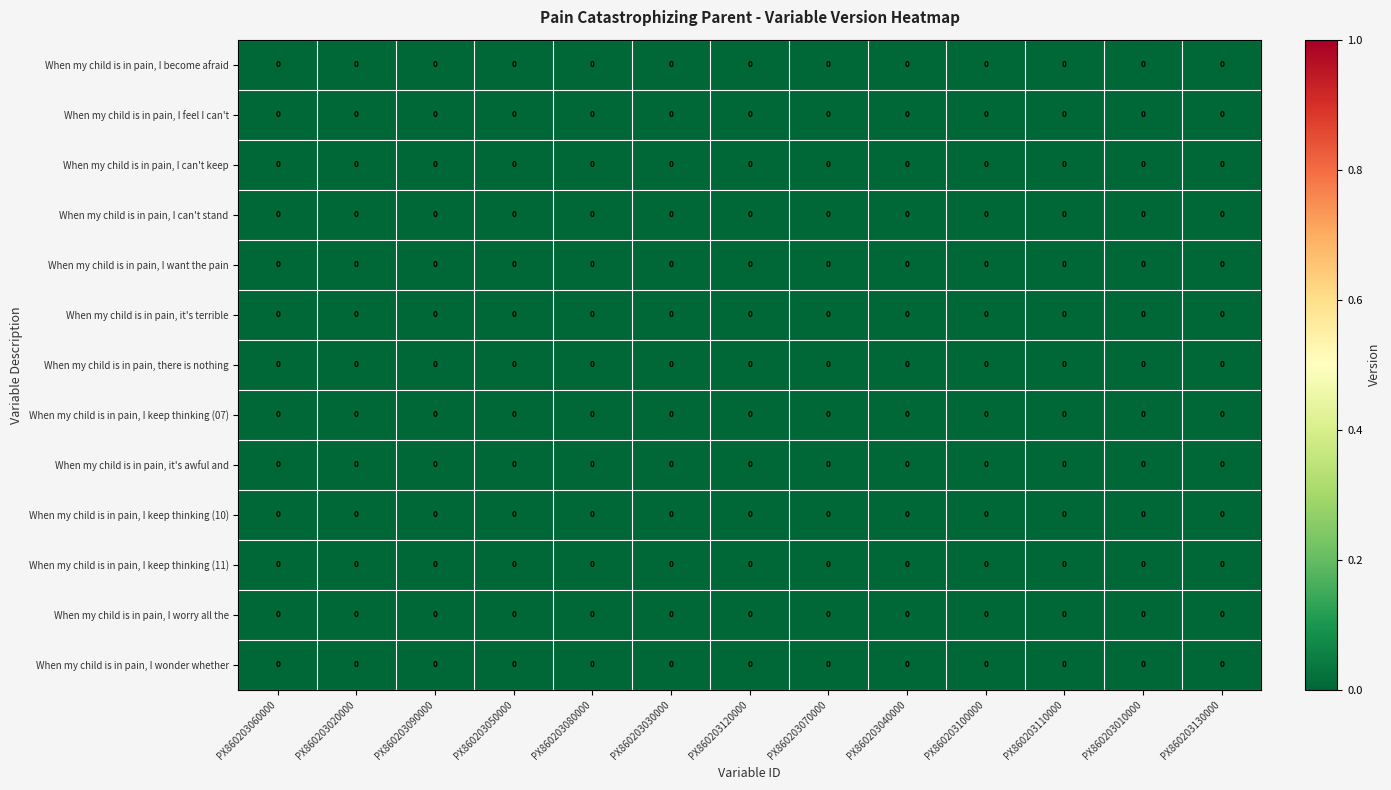

The When my child is in pain, it's awful and series shows 0.0 at PX860203120000. True or false?

True